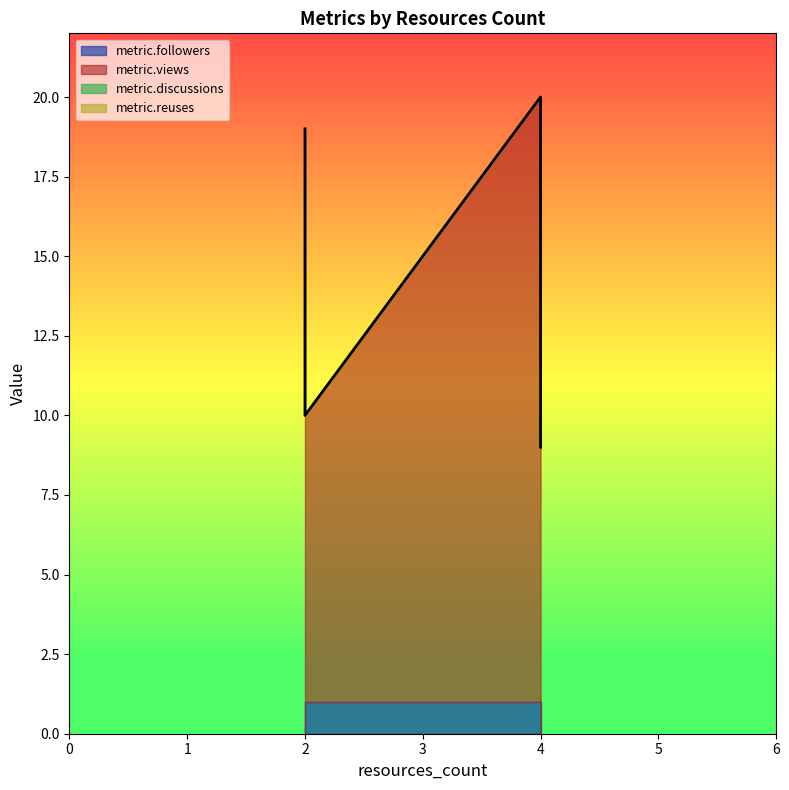

At which category does the chart reach its minimum across all series?

2